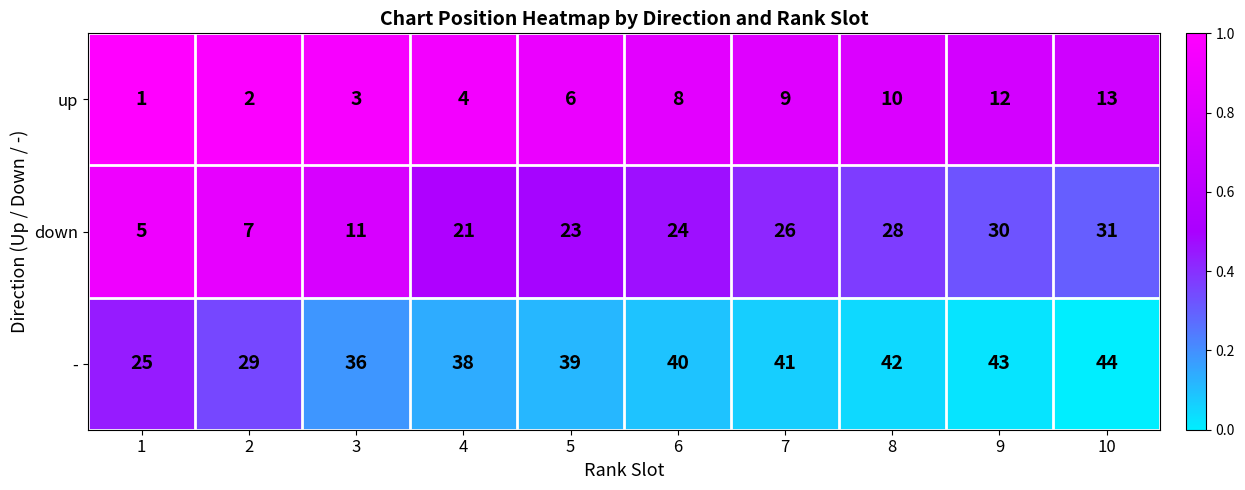

Rank the series at 4 from highest to lowest value.

-, down, up